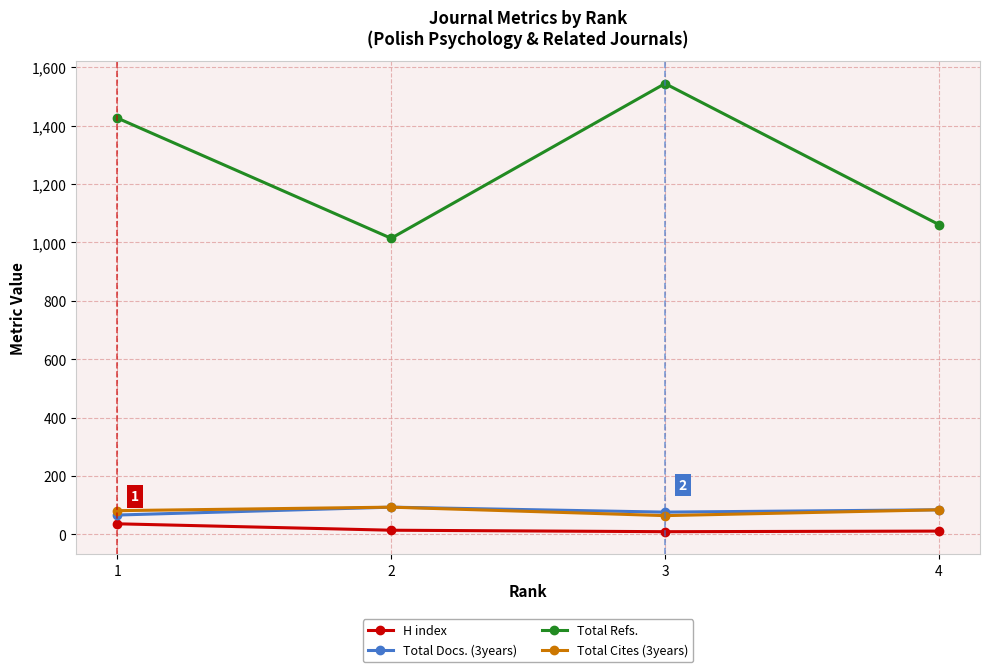

What are all the series names shown in the legend?

H index, Total Docs. (3years), Total Refs., Total Cites (3years)